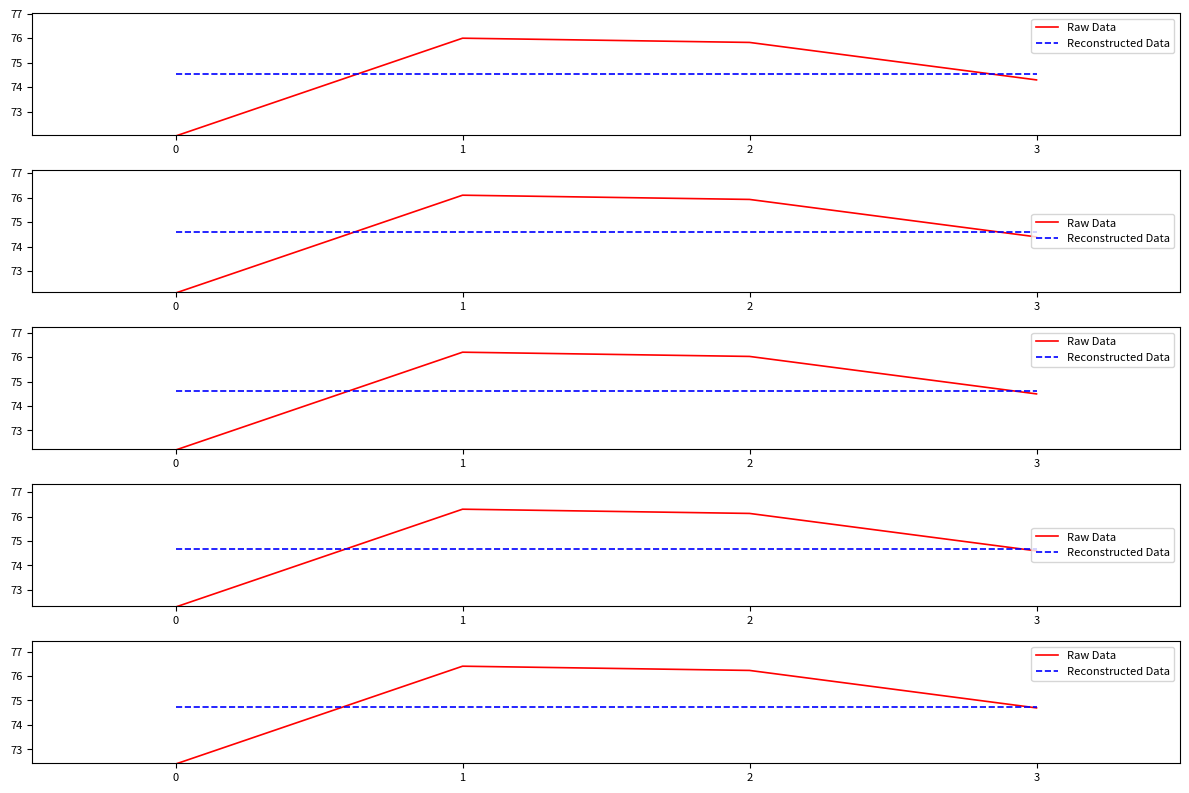

What is the spread (max minus min) of values at 0?

2.3